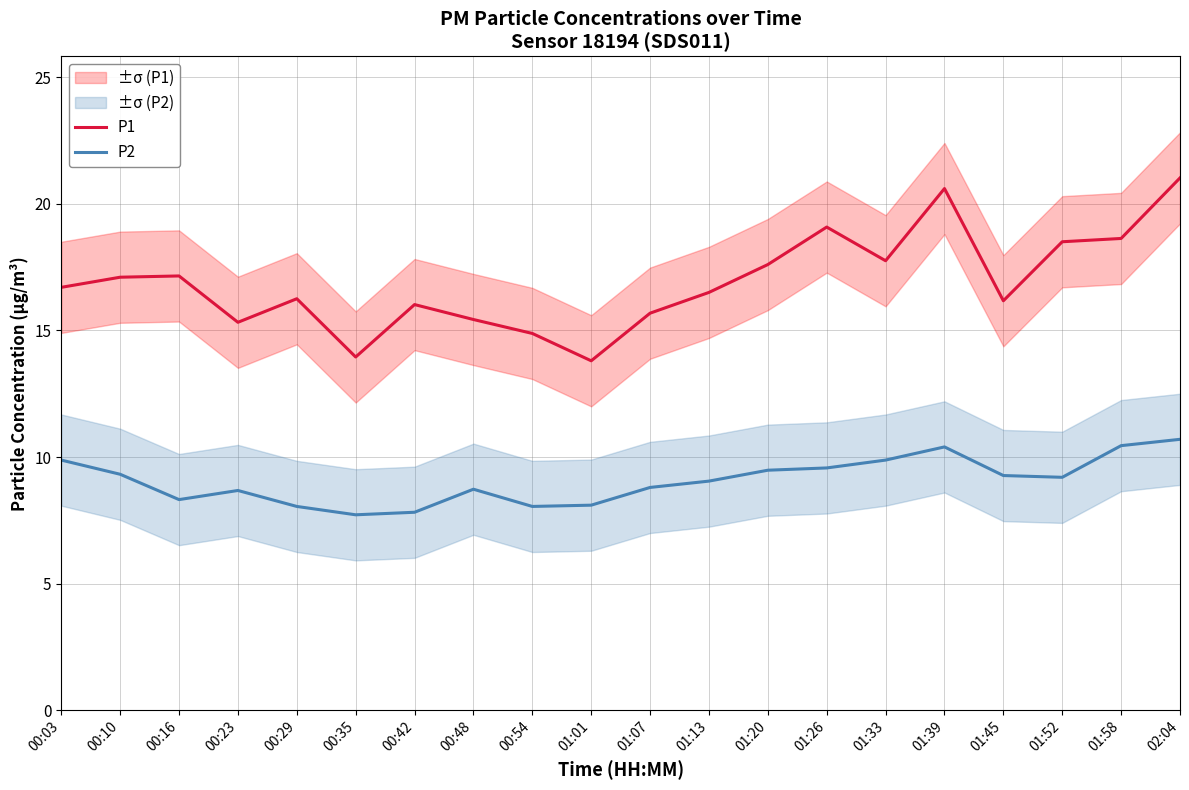

At which category is the sum across all series the highest?

02:04